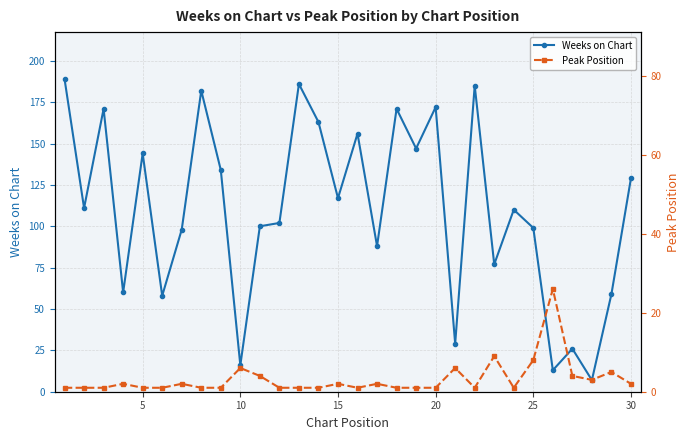

What is the minimum value for Weeks on Chart?

7